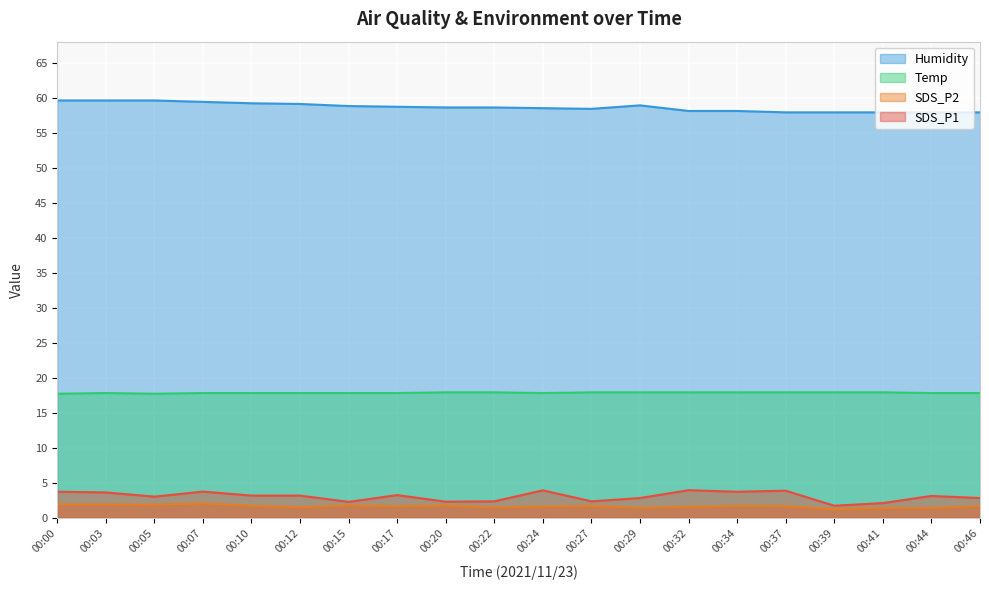

Count the number of categories in the chart.

20